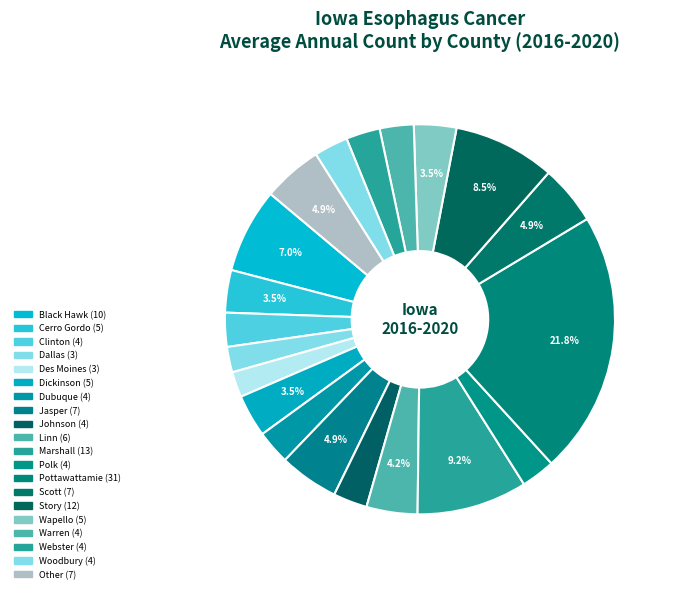

What is the total percentage of Warren and Black Hawk?

9.9%